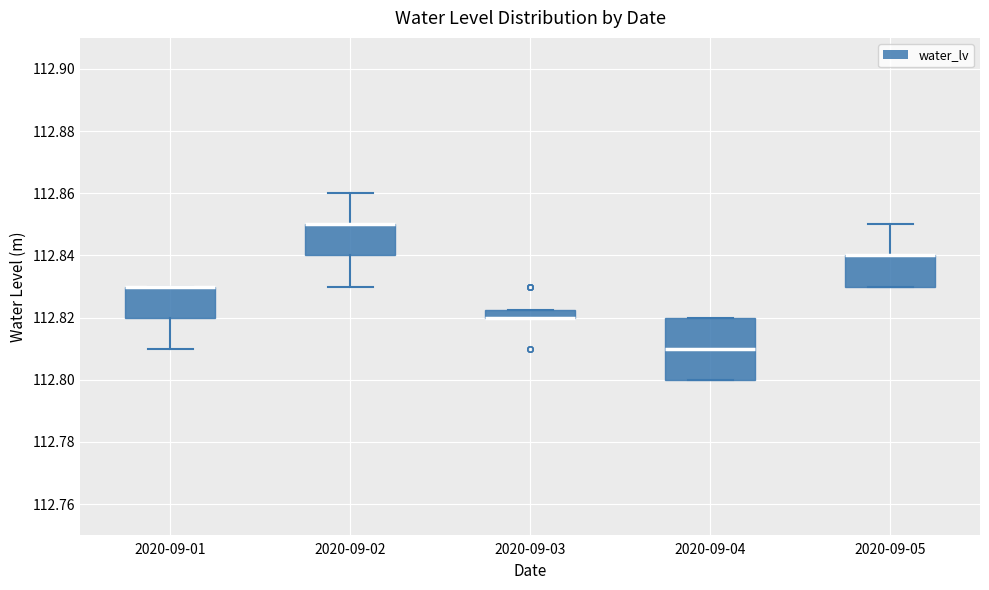

Where is the upper edge of the box for 2020-09-02 on the y-axis? The values are not printed on the chart, so give them approximately, as read against the axis.

112.850